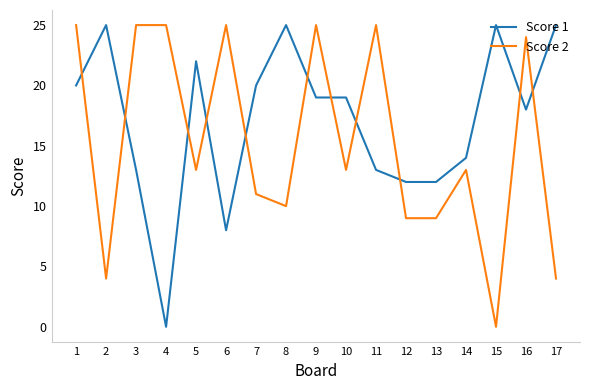

Is it true that Score 2 equals 22 at 5?

False